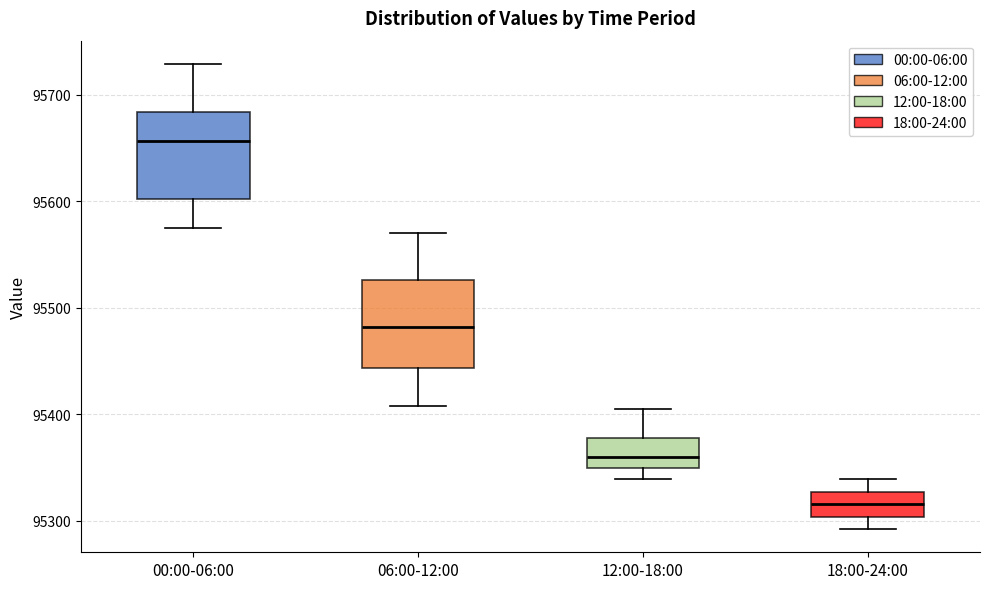

Where does the lower whisker of the box for 18:00-24:00 end on the y-axis? The values are not printed on the chart, so give them approximately, as read against the axis.

95290